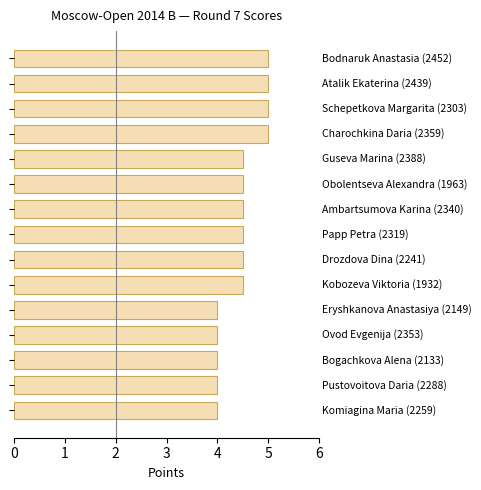

What is the smallest value displayed?

4.0